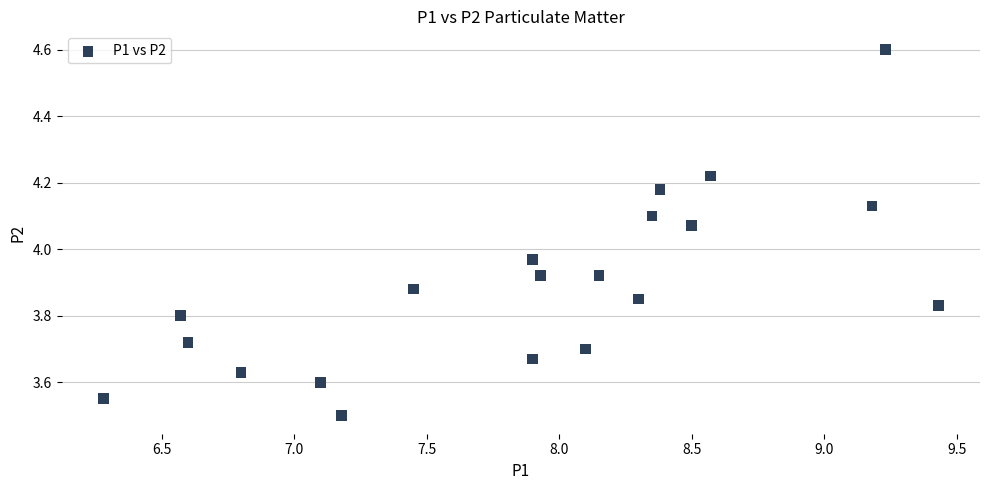

What is the range of X values (max minus min)?

3.1